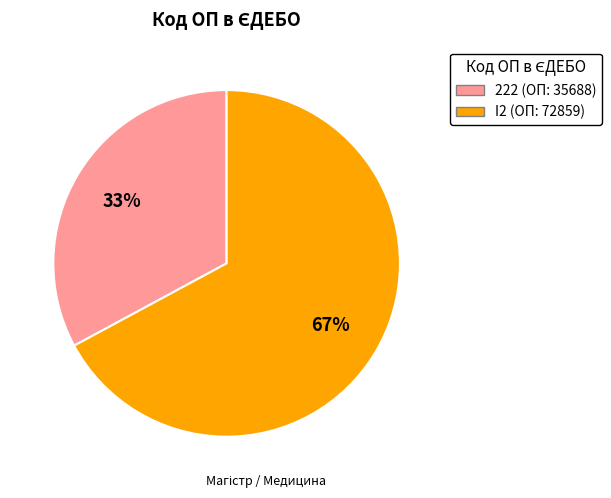

Which category has the smallest portion of the pie?

222